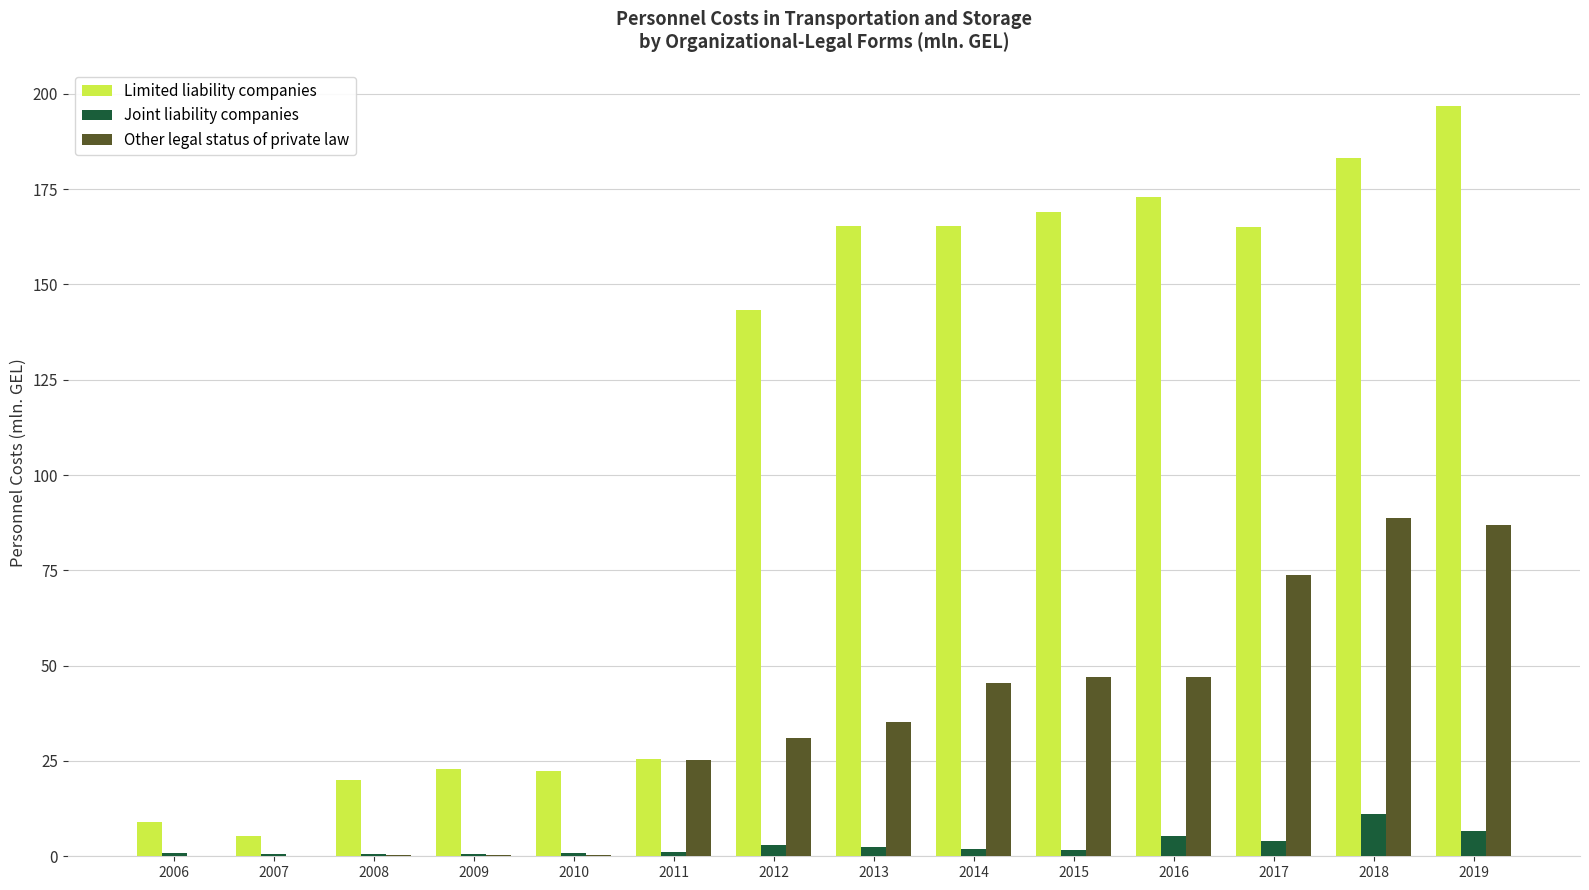

What is the sum of the Limited liability companies values at 2010 and 2008?

42.2